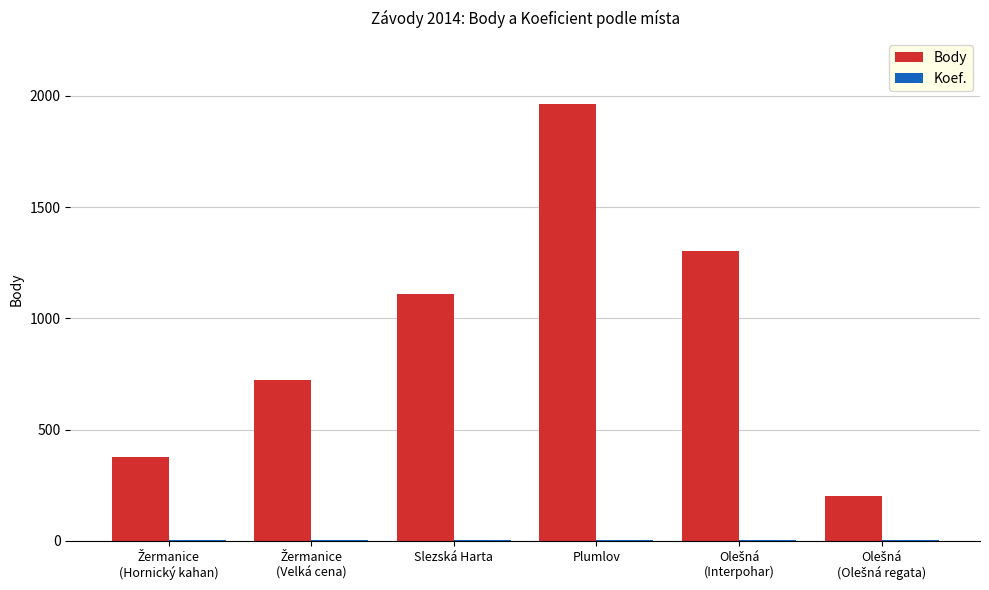

Which series has the largest total across all categories?

Body